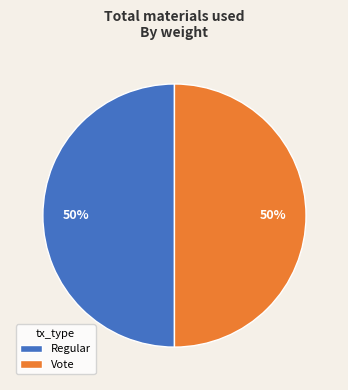

What percentage is the Regular slice, to the nearest percent?

50%